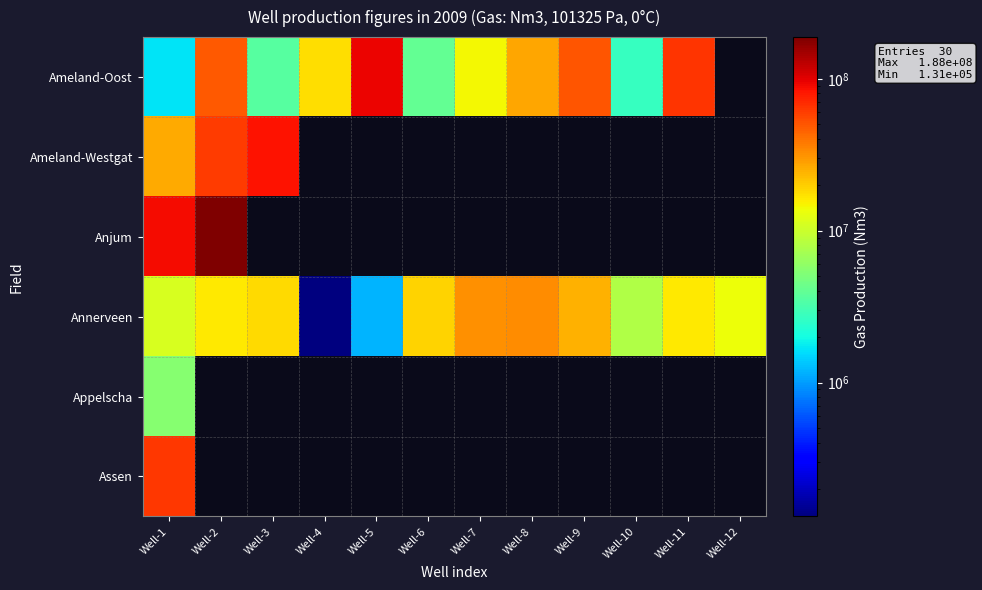

What value does the Annerveen series have at Well-11?

16225071.0